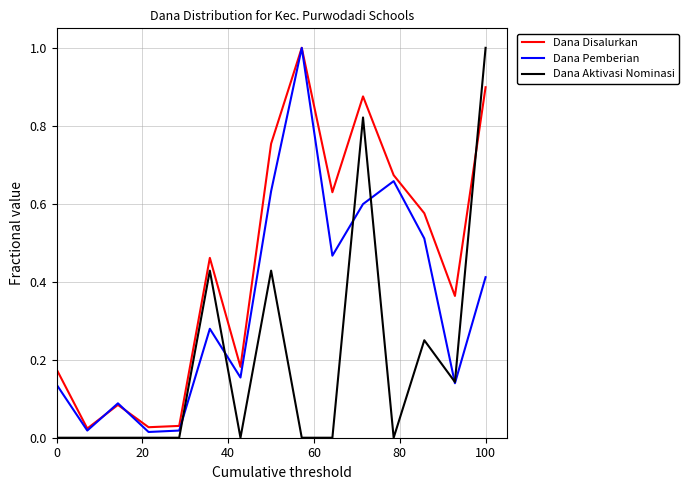

After their last crossing, which series has the higher values: Dana Pemberian or Dana Disalurkan?

Dana Disalurkan